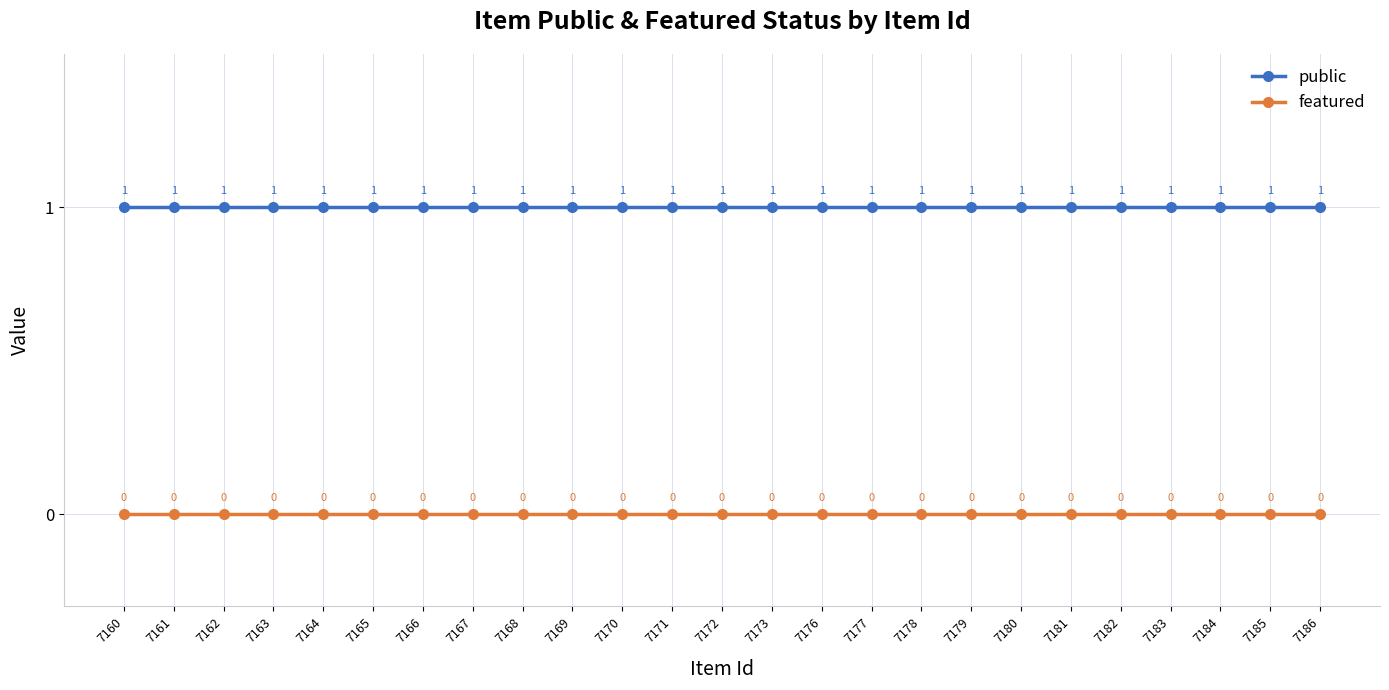

True or false: public has a value of 0 at 7170.

False